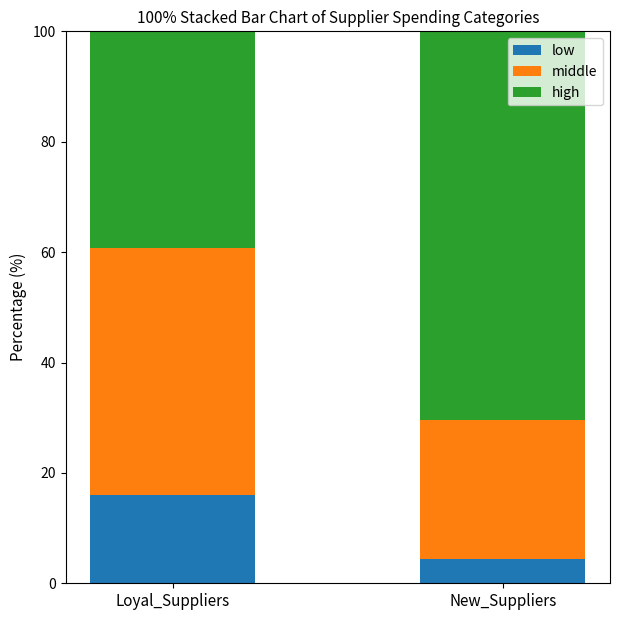

What is the average value of the low series?

10.2